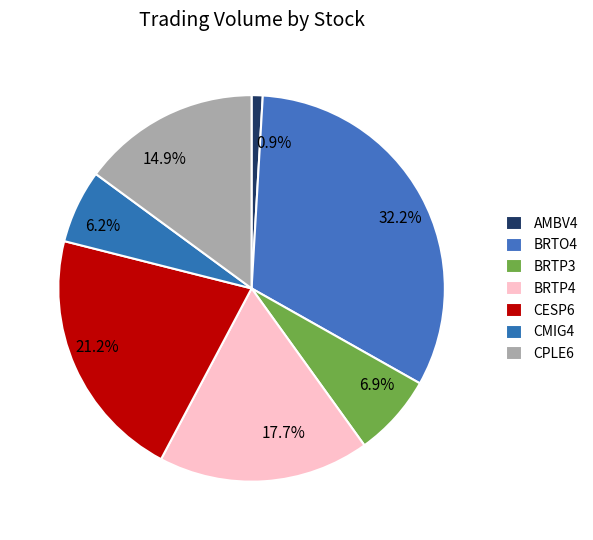

To the nearest percent, what is the difference between the largest and smallest slice percentages?

31%